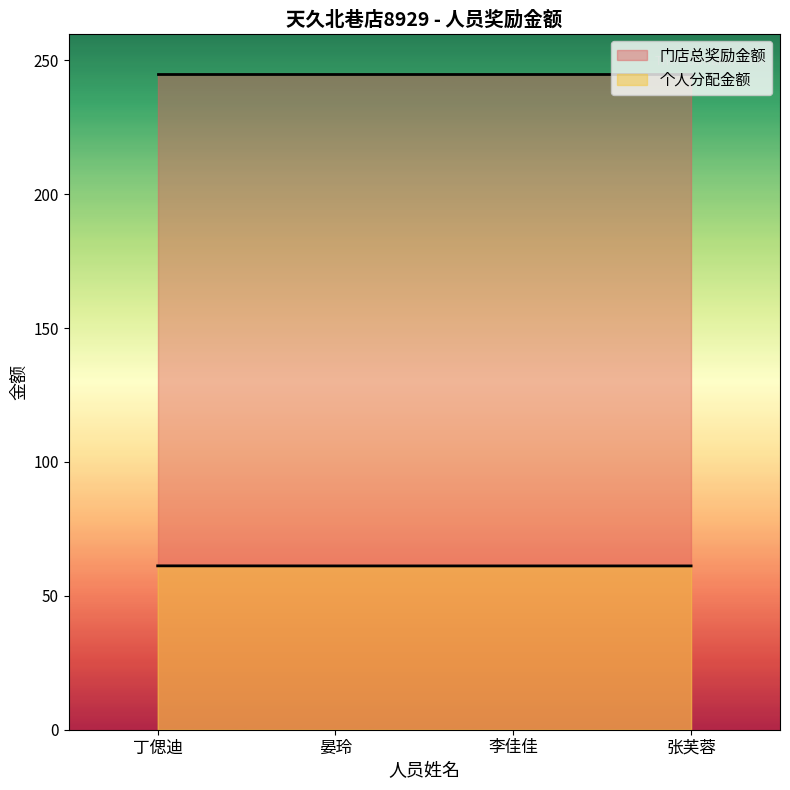

The chart shows a value of 61.2 at 丁偲迪. True or false?

True